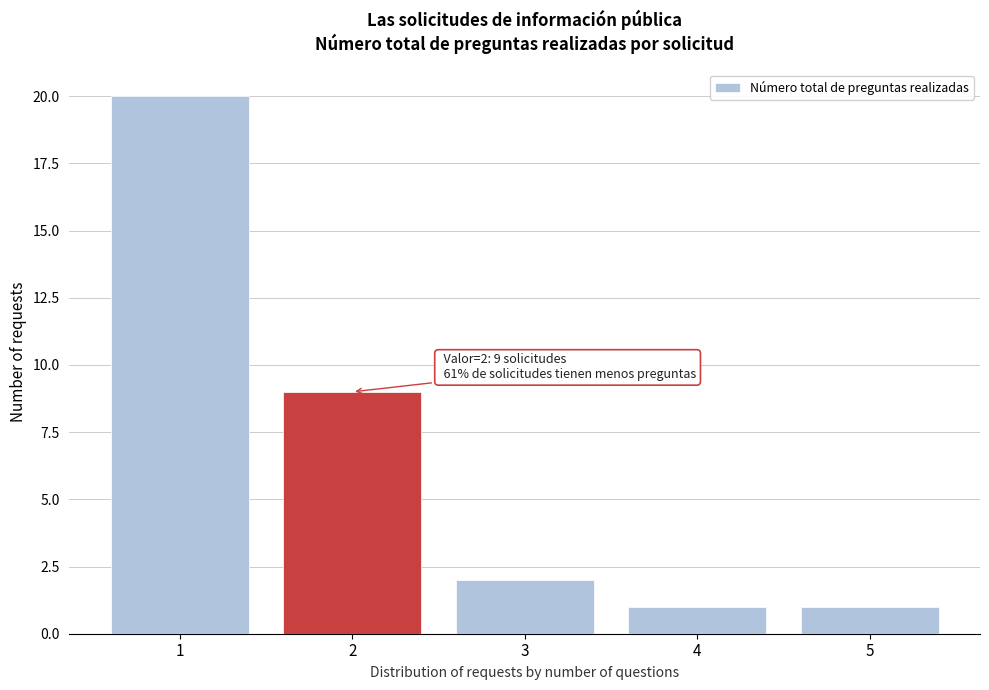

Reading left to right, extract all data points from this chart.

20	9	2	1	1